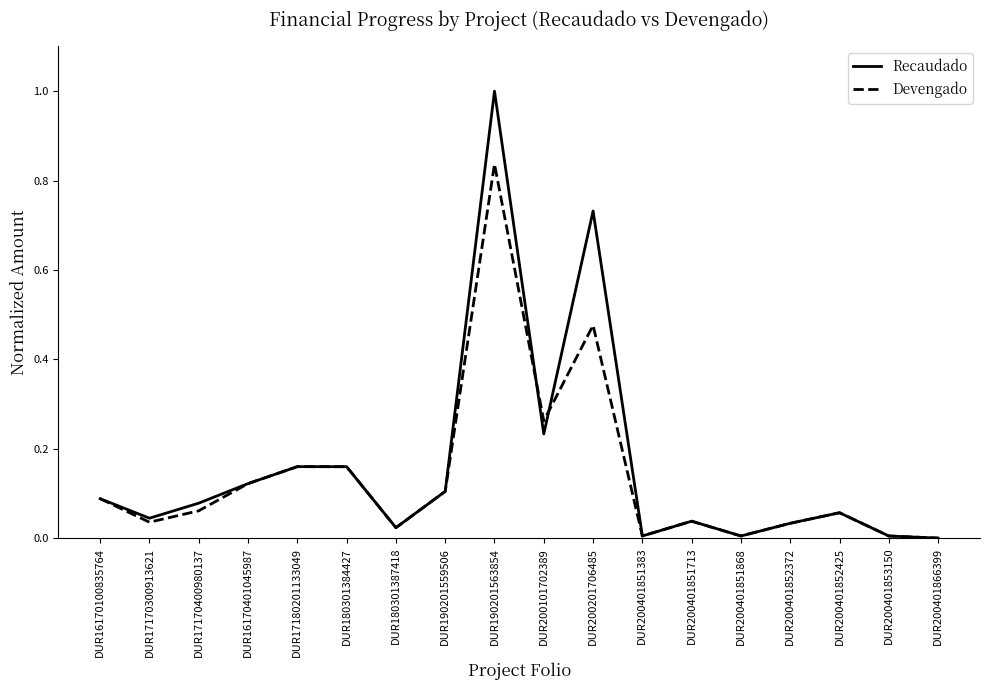

What is the sum of all Recaudado values?

2.9